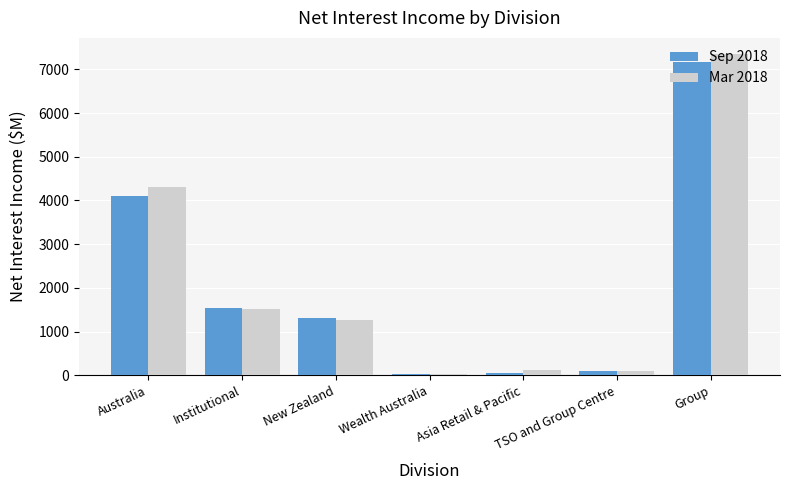

How many groups of bars are there?

7